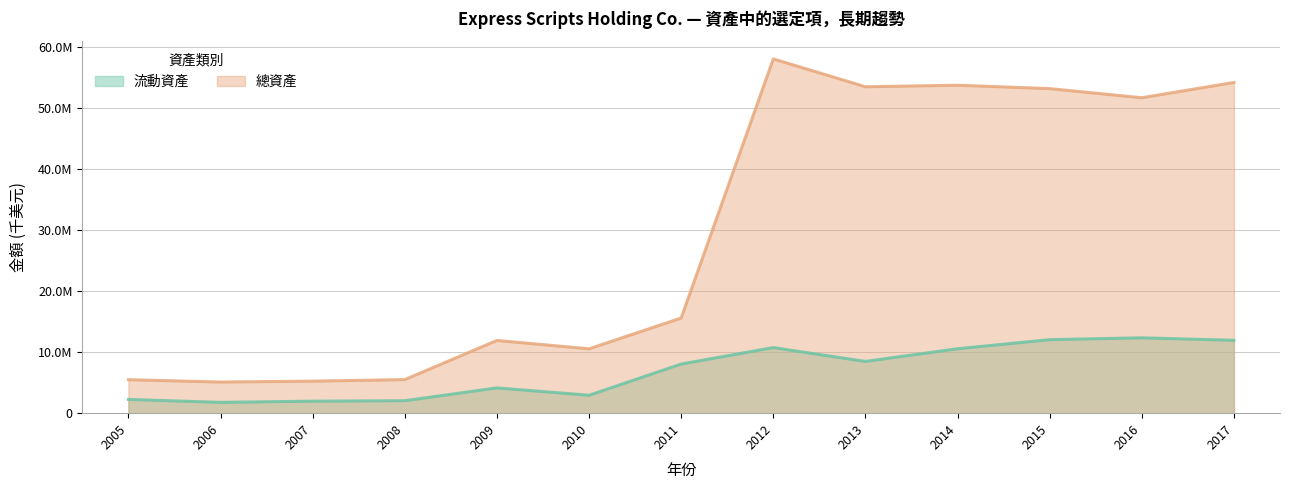

True or false: 總資產 has more than 0 points higher than both neighbors.

True